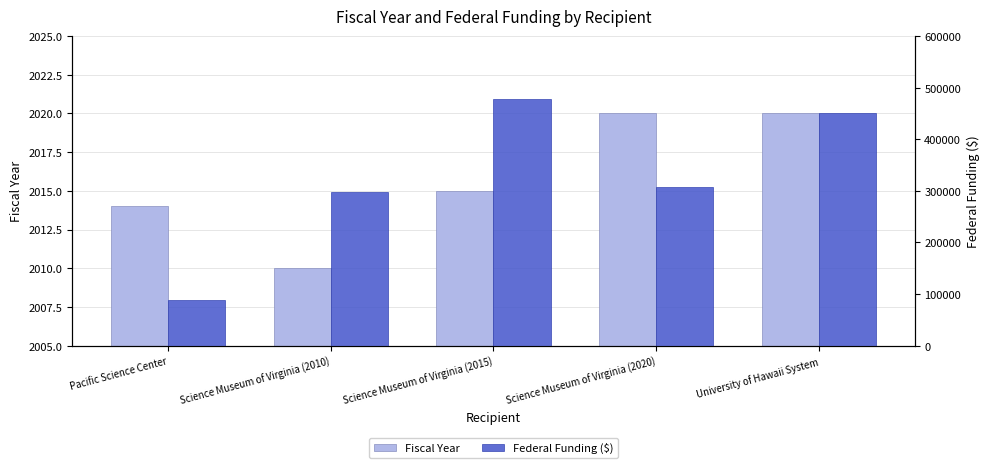

Which category has the lowest value across all series?

Science Museum of Virginia (2010)